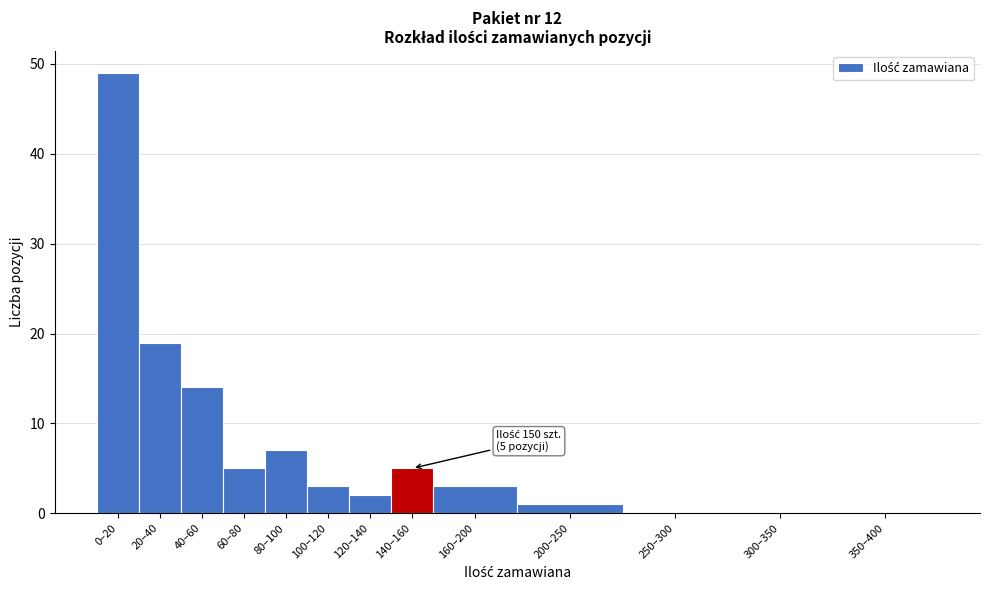

Reading left to right, list all the values displayed in this chart.

0–20=49	20–40=19	40–60=14	60–80=5	80–100=7	100–120=3	120–140=2	140–160=5	160–200=3	200–250=1	250–300=0	300–350=0	350–400=0